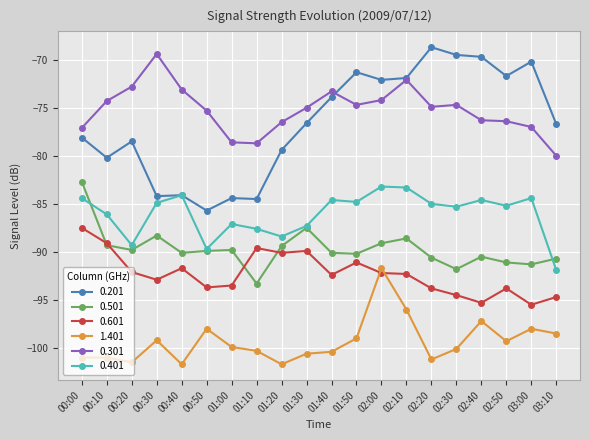

True or false: 0.501 has more than 0 interior local peaks.

True